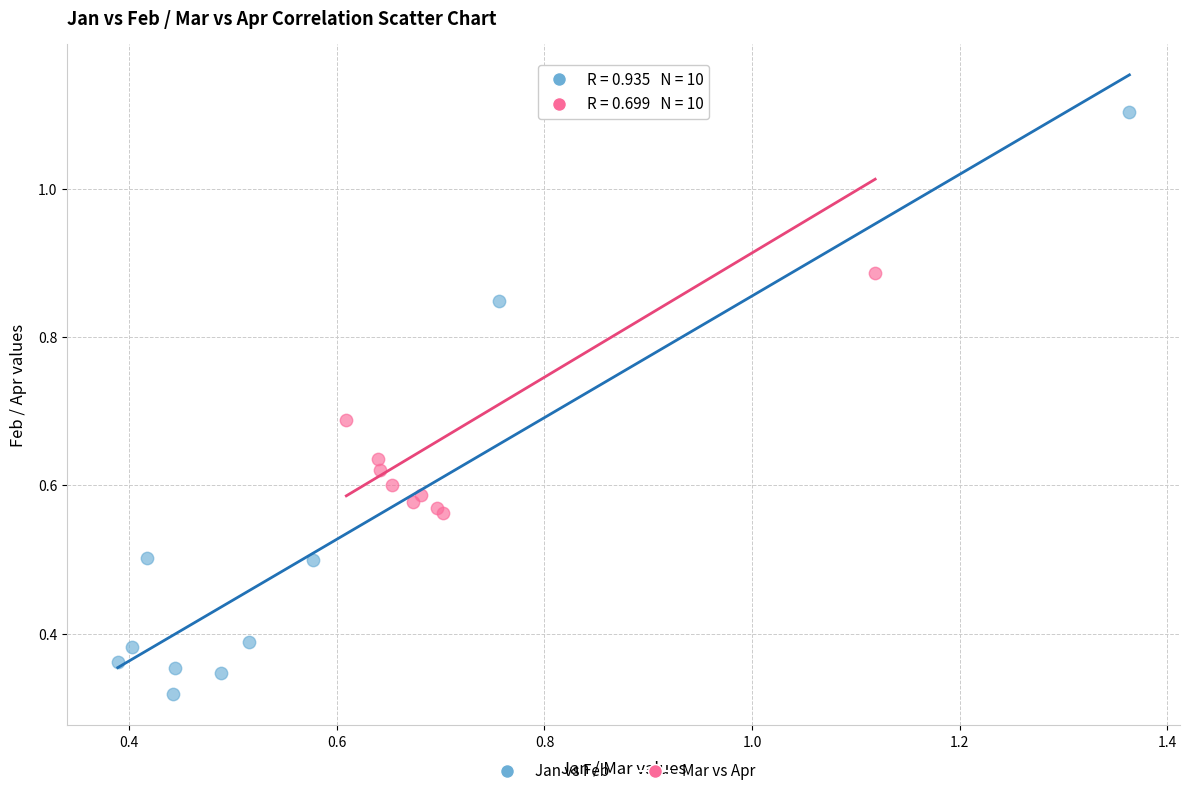

Which series reaches the maximum Y coordinate?

Mar vs Apr